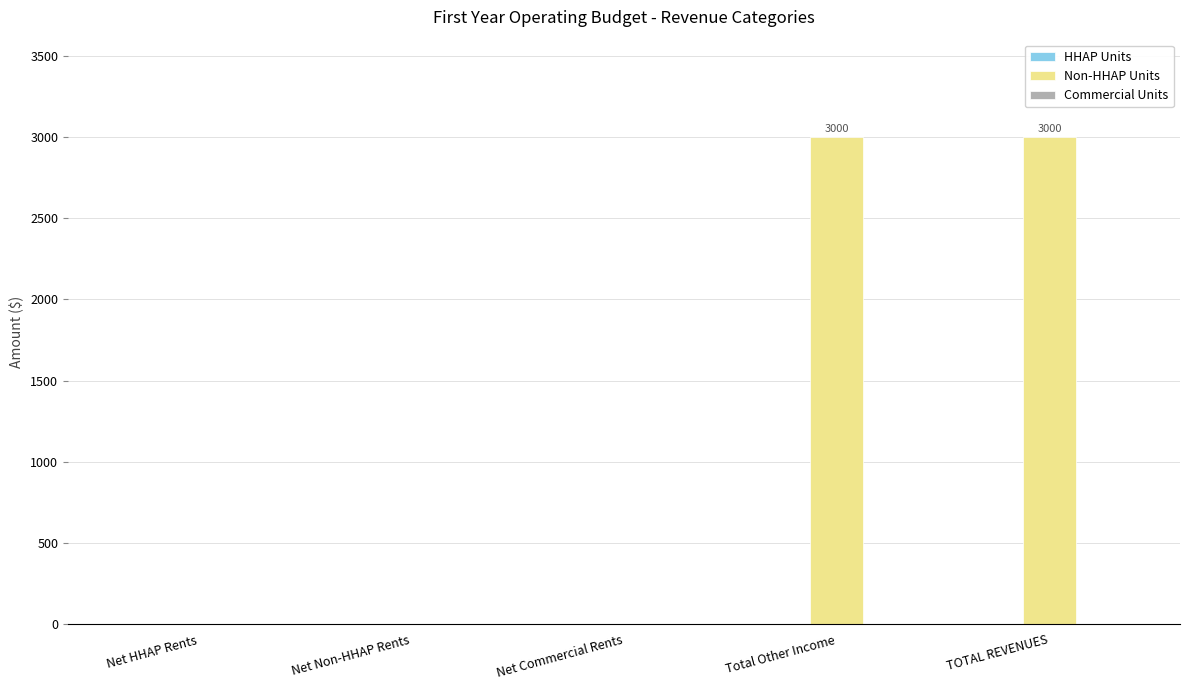

What is the greatest value displayed?

3000